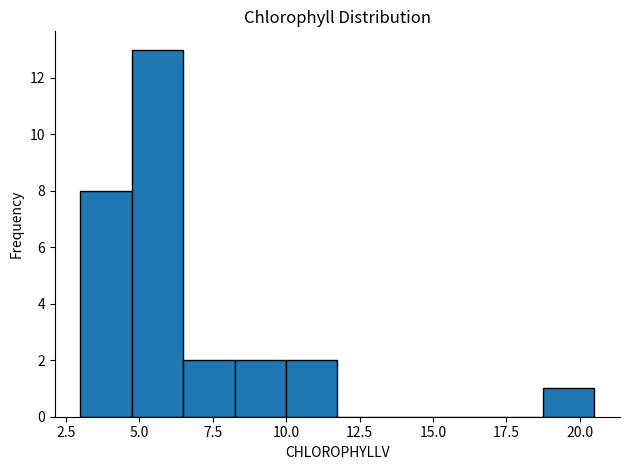

Read against the x-axis, roughly where is the centre of the tallest bar?

5.5